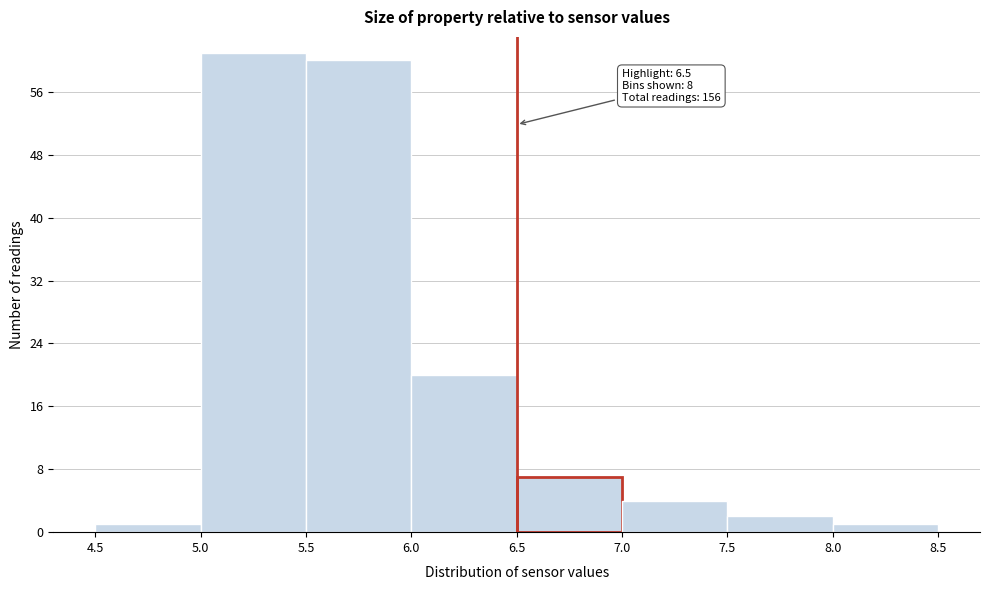

Over which range of the x-axis is the bar tallest?

5.0 to 5.5